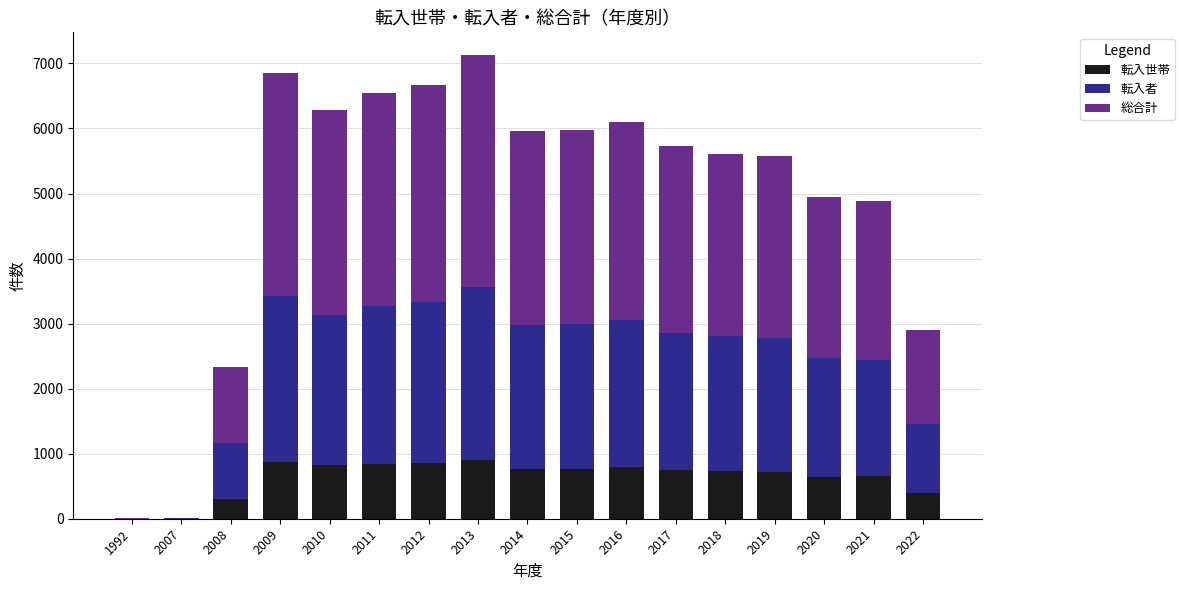

Does the chart contain stacked bars?

Yes